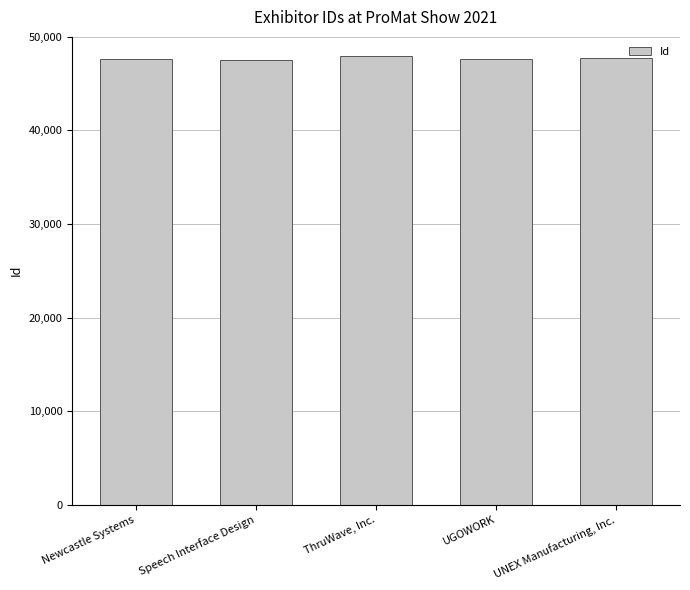

Rank the categories by value from highest to lowest.

ThruWave, Inc., UNEX Manufacturing, Inc., UGOWORK, Newcastle Systems, Speech Interface Design